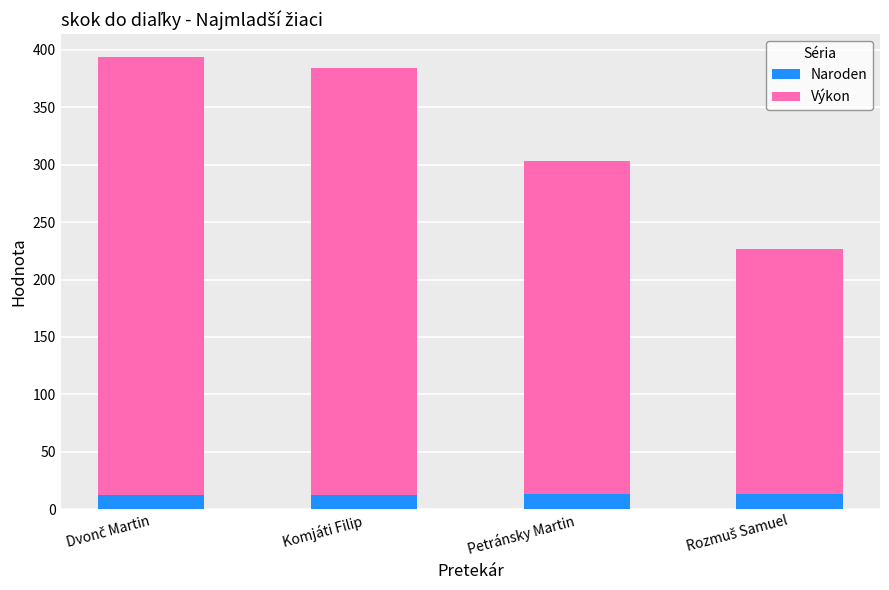

What is the highest value of the Naroden series?

13